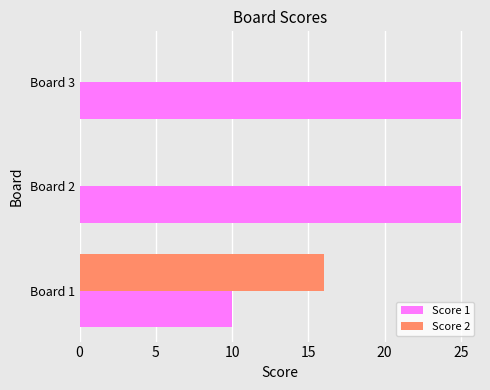

Where is Score 1 nearest to the value 17?

Board 1